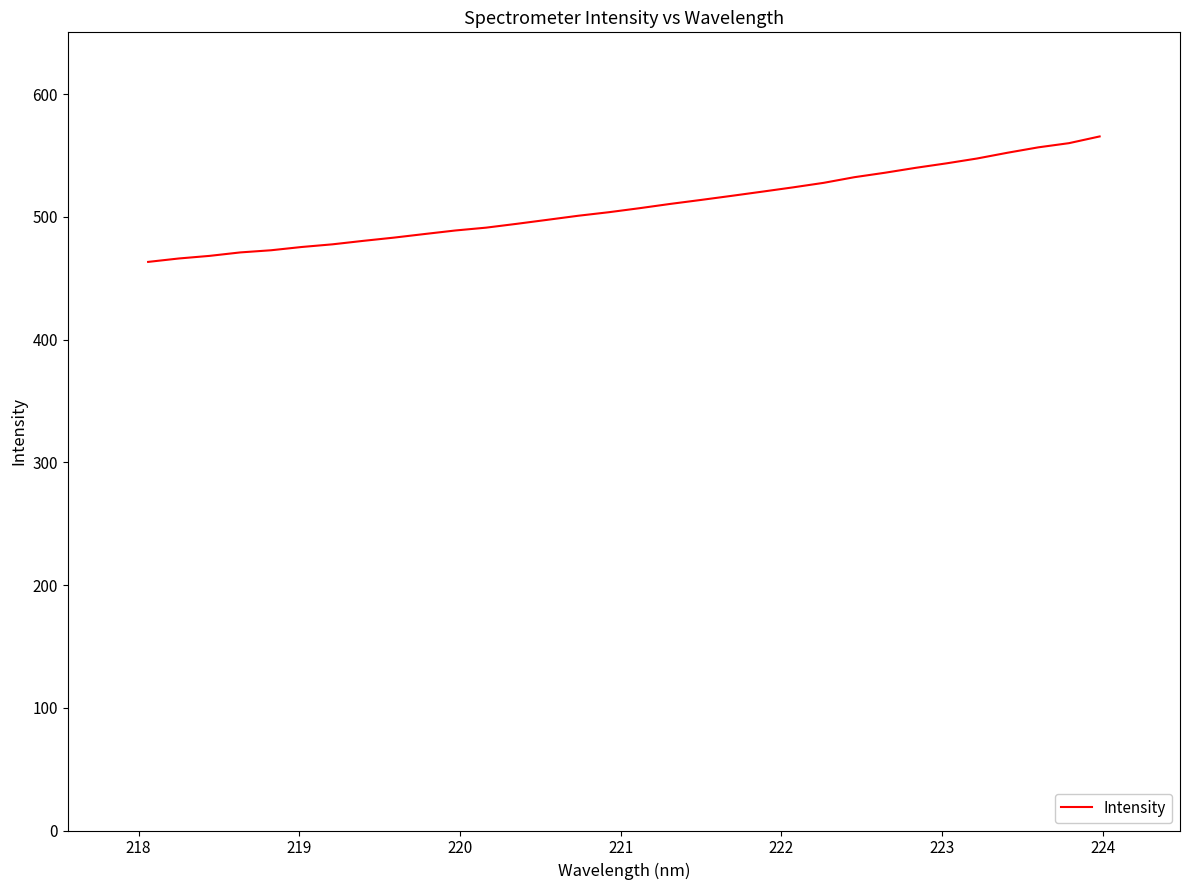

What is the minimum value shown in the chart?

463.2